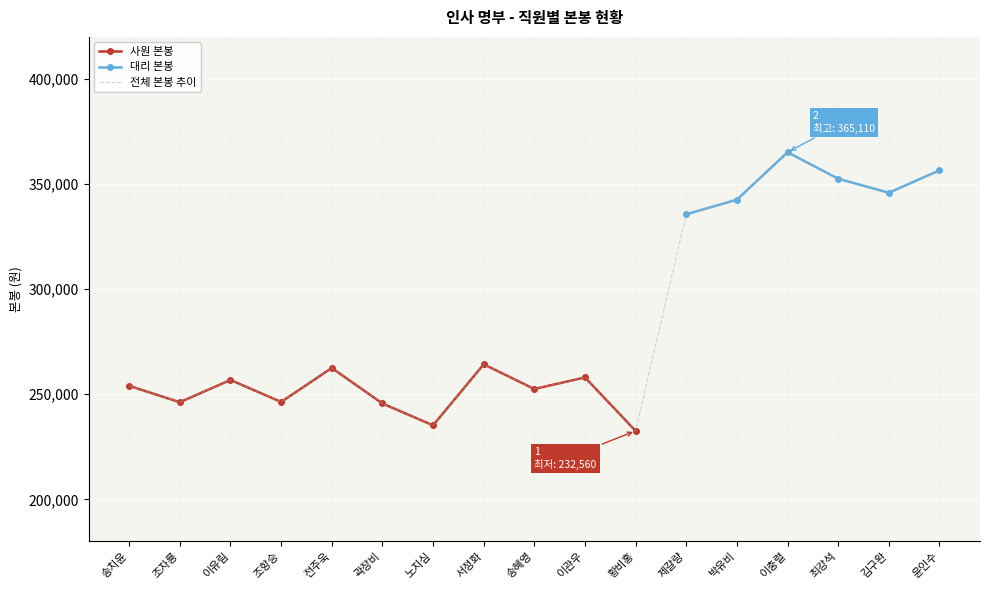

Reading left to right, list all the values displayed in this chart.

송치윤=254000	조자룡=246200	이유림=256800	조항승=246330	전주욱=262500	곽장비=245600	노지심=235200	서정화=264250	송혜영=252500	이관우=258000	황비홍=232560	제갈량=335620	박유비=342560	이충렬=365110	최강석=352533	김구완=345850	윤인수=356520